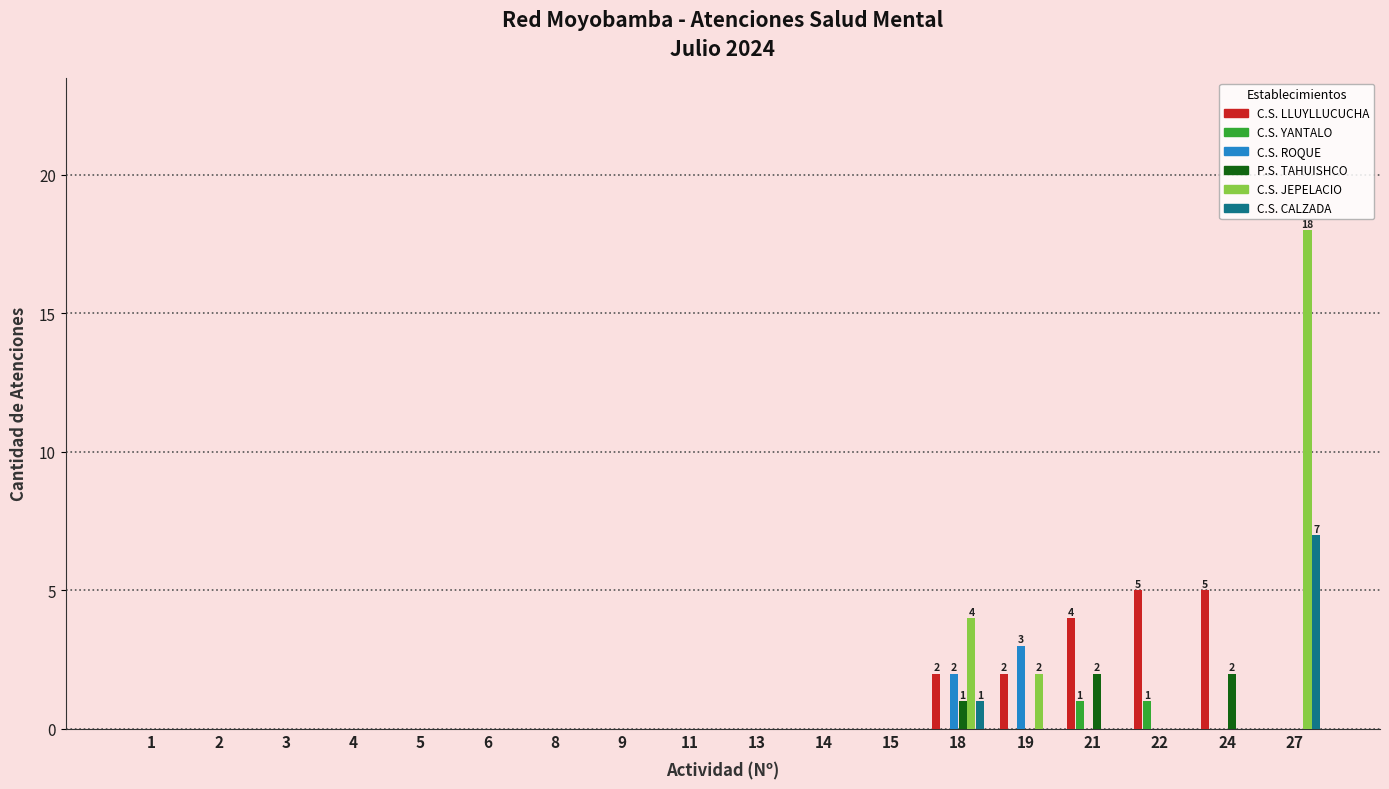

How many series are shown in this chart?

6